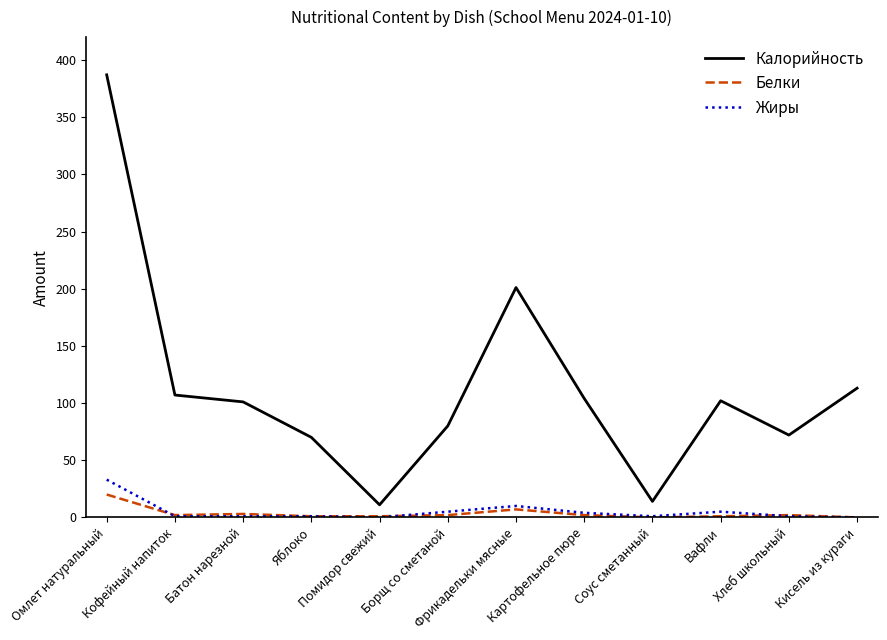

What is the total value across all series at Соус сметанный?

15